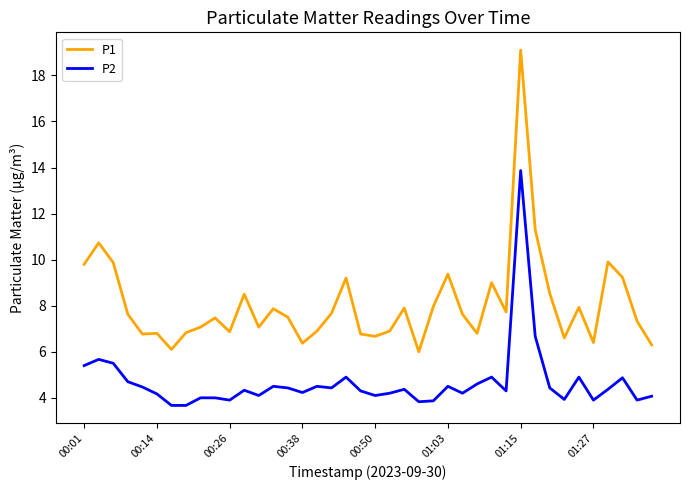

What are all the series names shown in the legend?

P1, P2